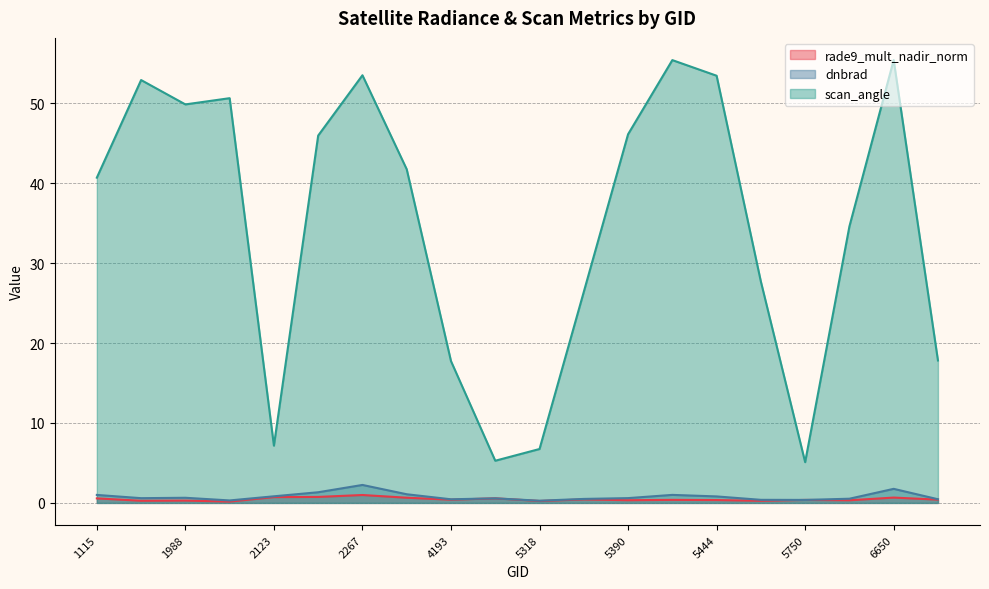

How many values in the scan_angle series exceed 41?

10